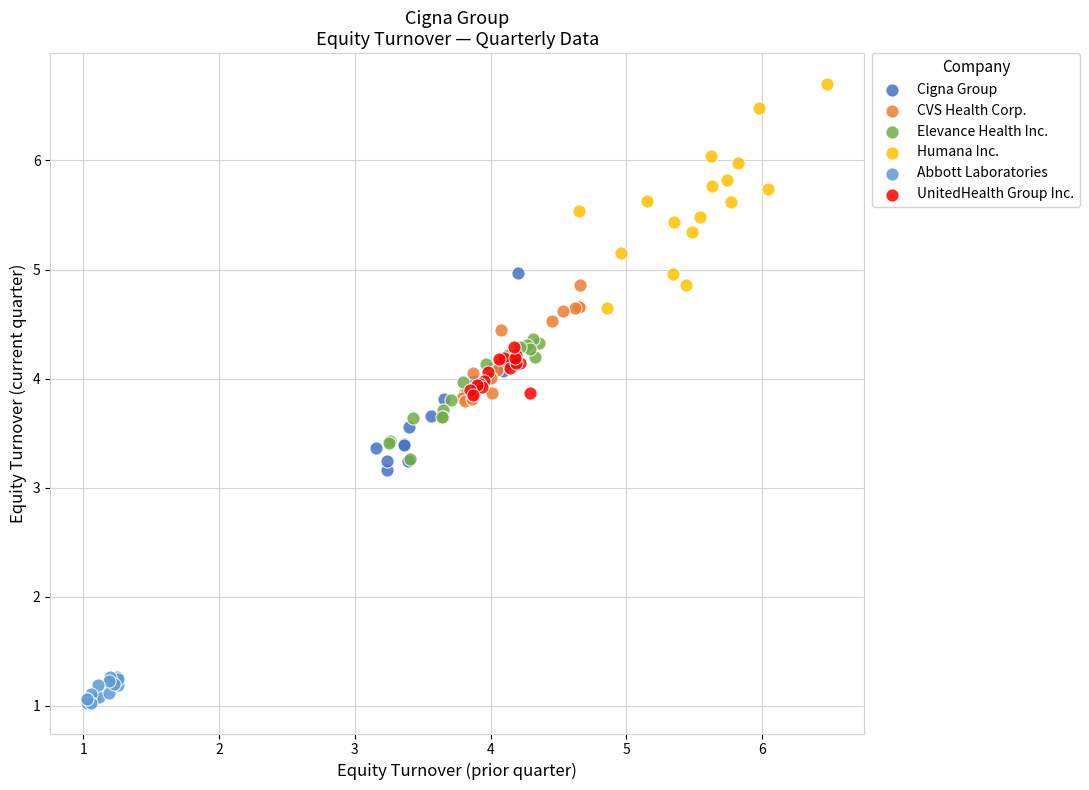

Which series reaches the minimum Y coordinate?

Abbott Laboratories